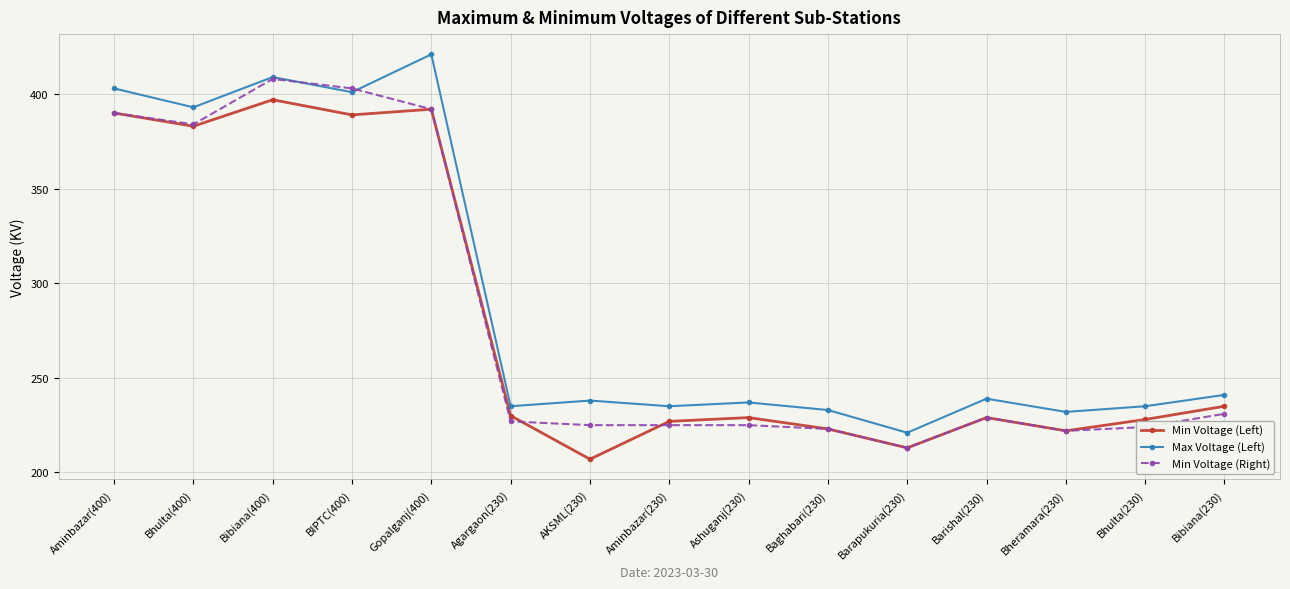

Rank the series by their maximum value, from highest to lowest.

Max Voltage (Left), Min Voltage (Right), Min Voltage (Left)